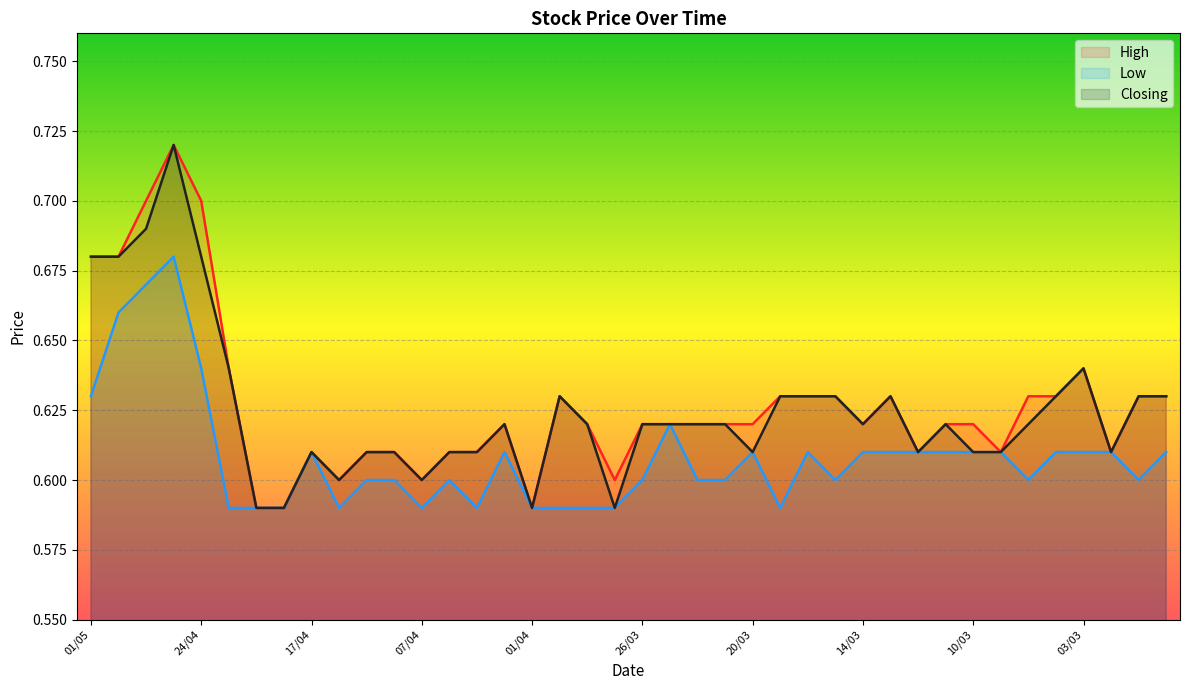

What is the difference between the maximum and minimum values in the Closing series?

0.1